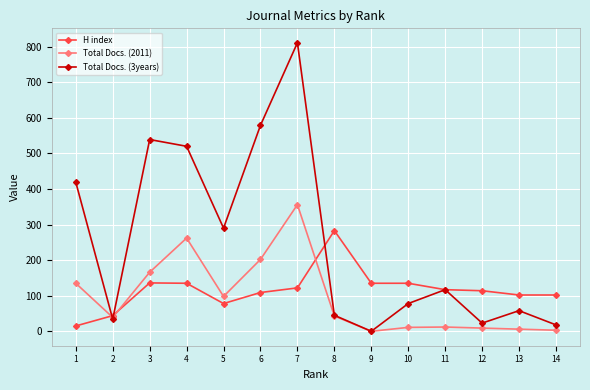

At which category does Total Docs. (3years) reach its first local peak?

3